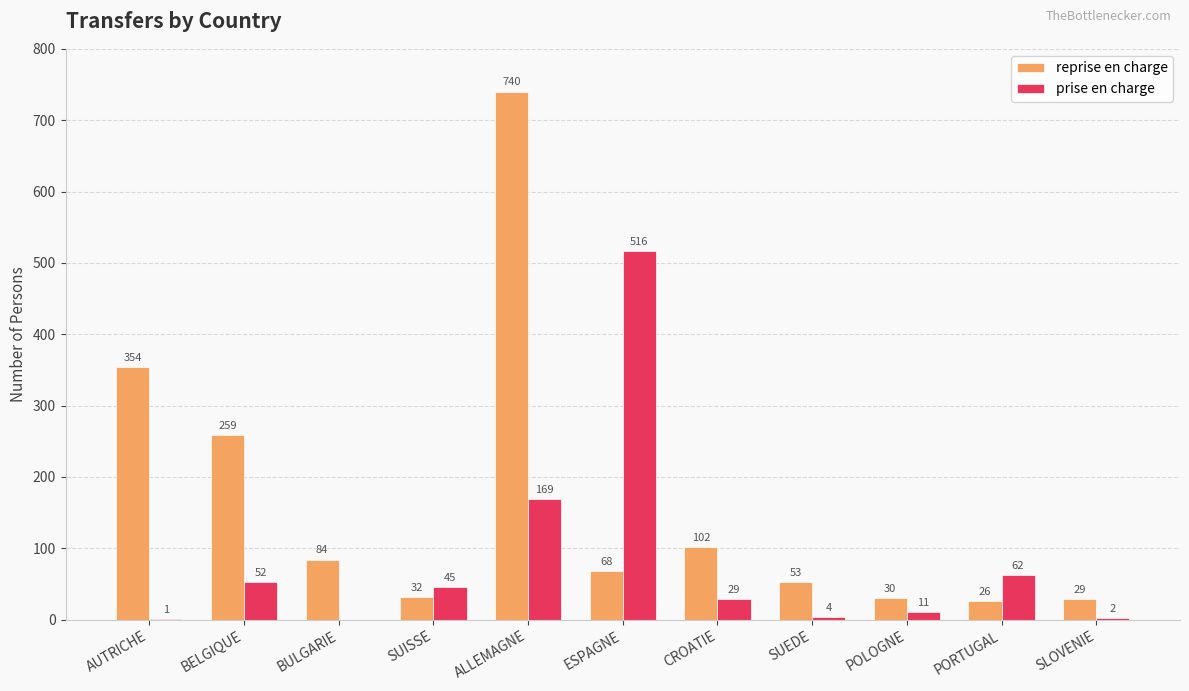

What is the approximate value of reprise en charge at ALLEMAGNE?

740